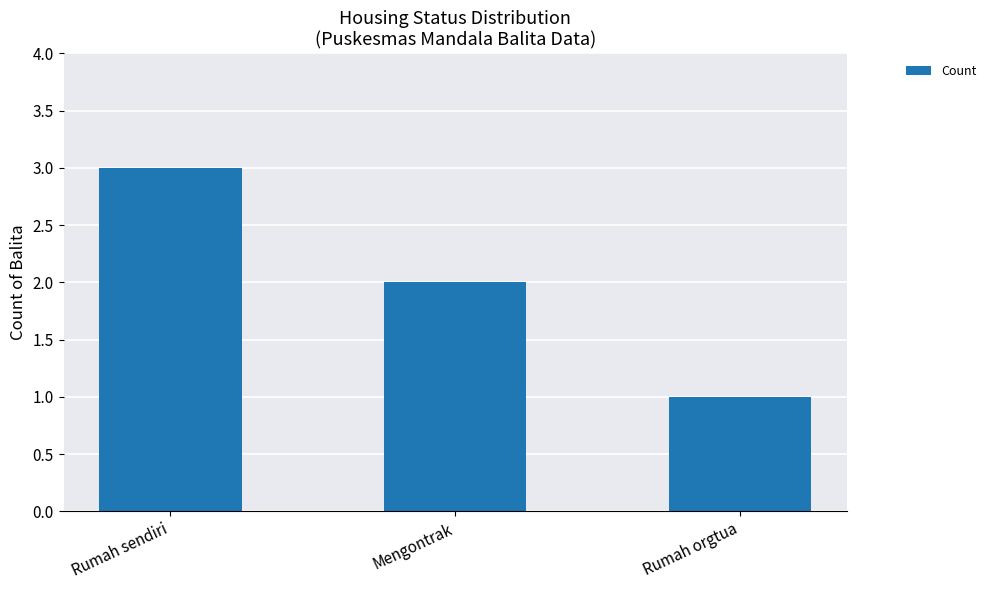

List the labels in order of value, largest first.

Rumah sendiri, Mengontrak, Rumah orgtua